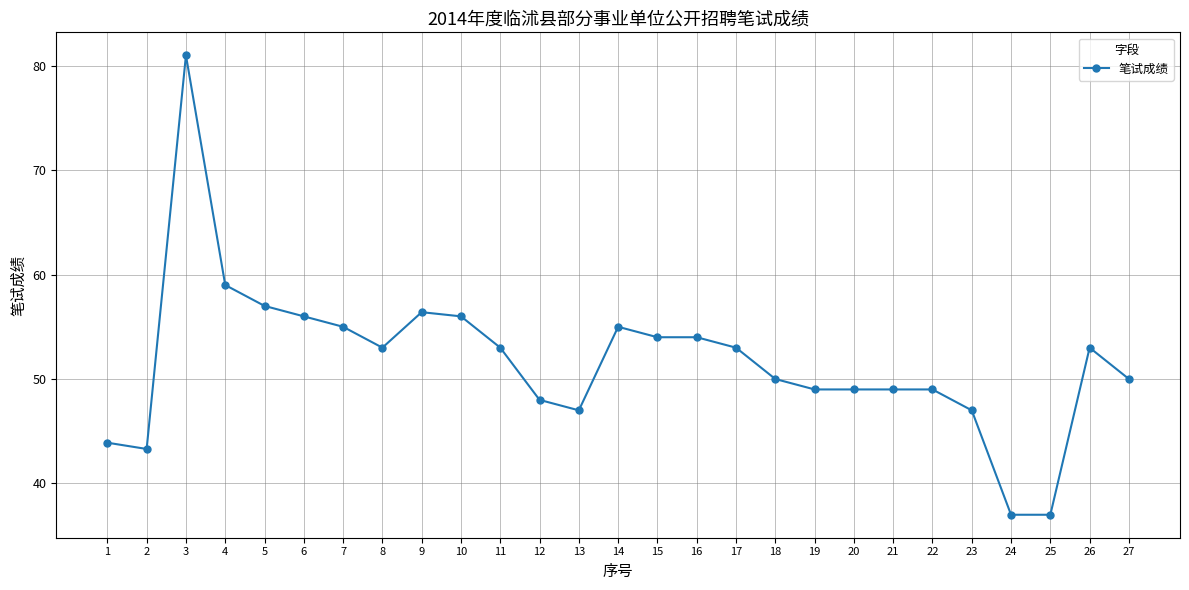

Reading left to right, what are all the values shown in this chart?

1=43.9	2=43.3	3=81.0	4=59.0	5=57.0	6=56.0	7=55.0	8=53.0	9=56.4	10=56.0	11=53.0	12=48.0	13=47.0	14=55.0	15=54.0	16=54.0	17=53.0	18=50.0	19=49.0	20=49.0	21=49.0	22=49.0	23=47.0	24=37.0	25=37.0	26=53.0	27=50.0